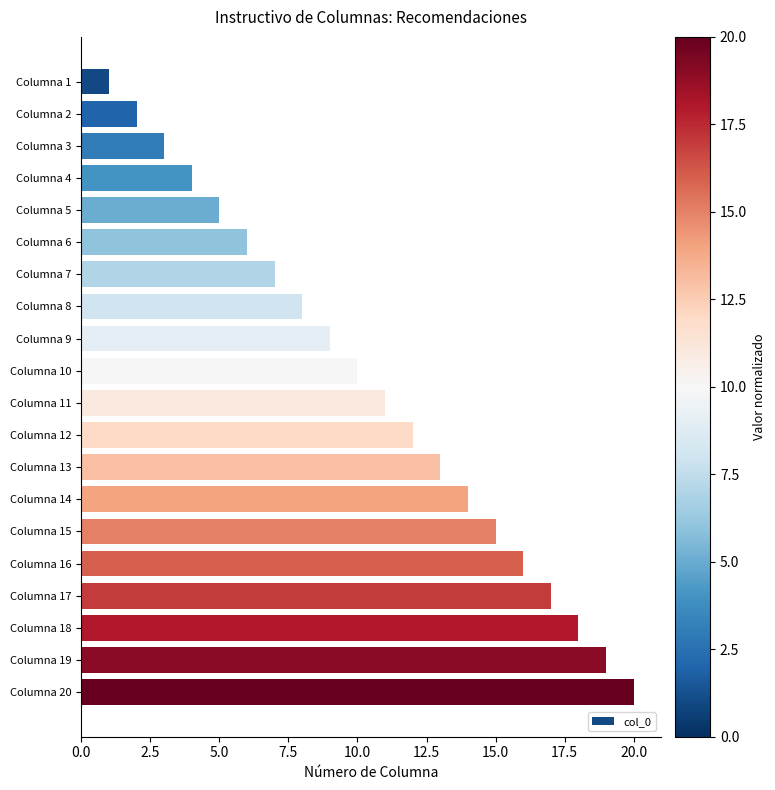

How many values are below 11?

10